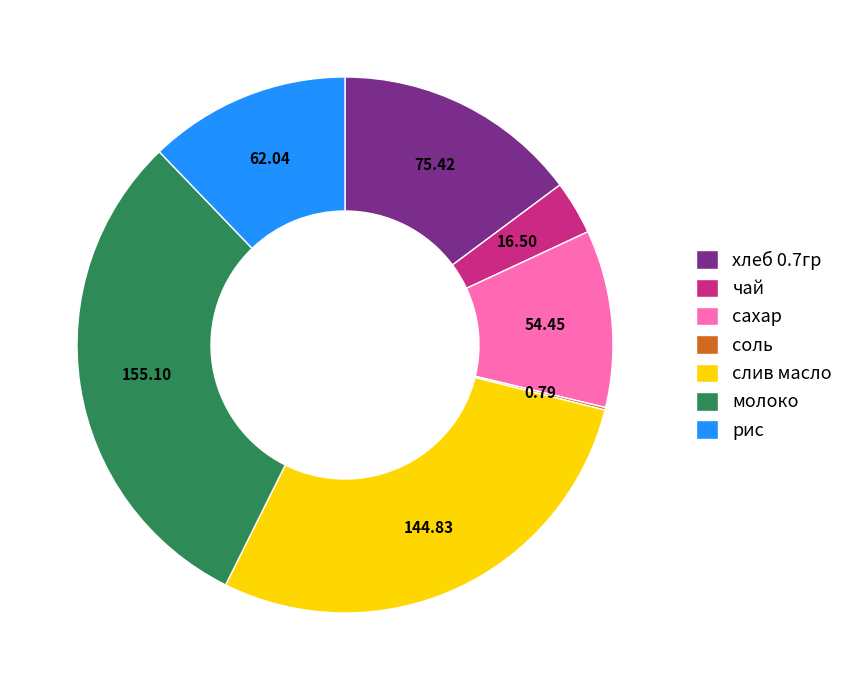

The молоко slice represents 16% of the pie. True or false?

False